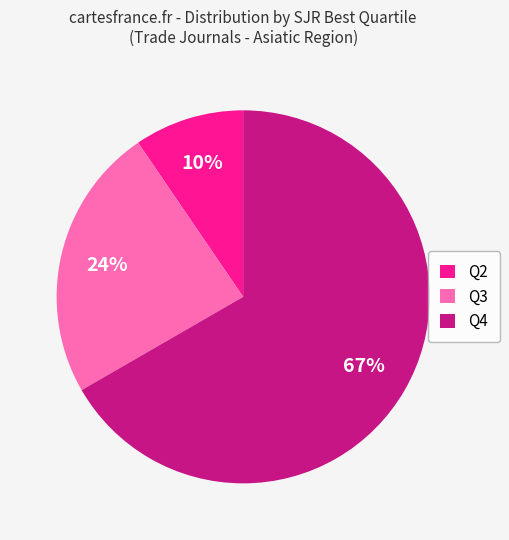

What percentage is the Q3 slice, to the nearest percent?

24%